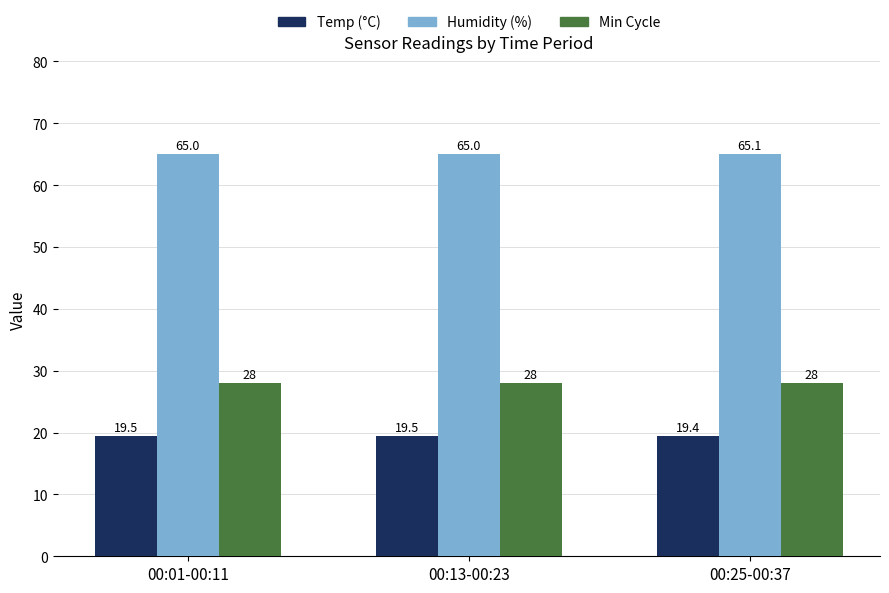

True or false: Humidity (%) has a value of 29.9 at 00:01-00:11.

False